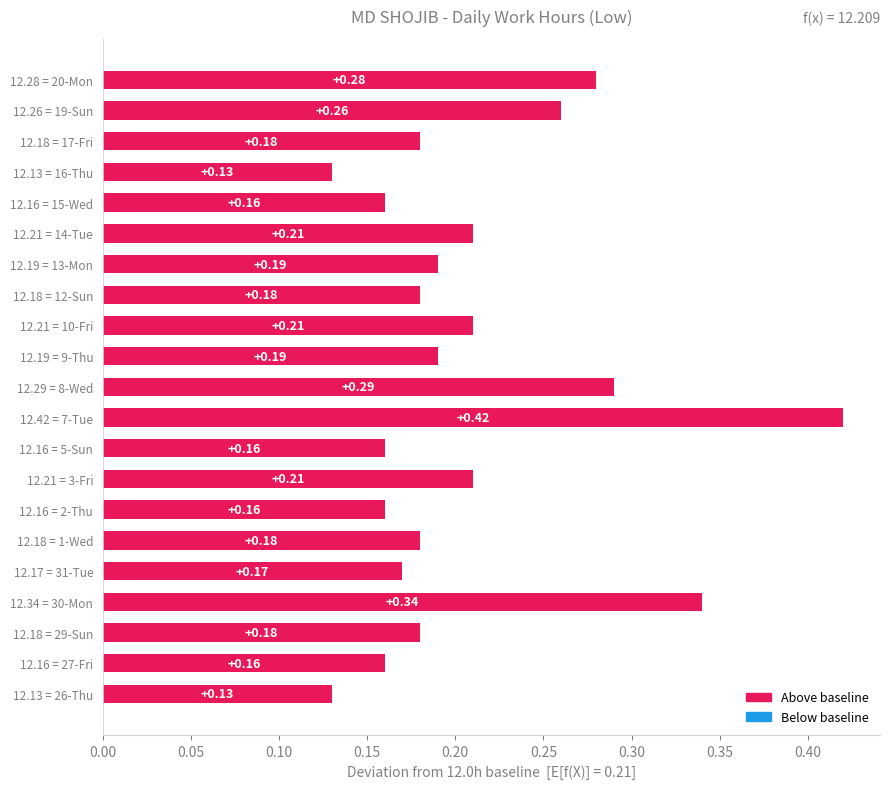

Which has a higher value, 12.28 = 20-Mon or 12.16 = 15-Wed?

12.28 = 20-Mon